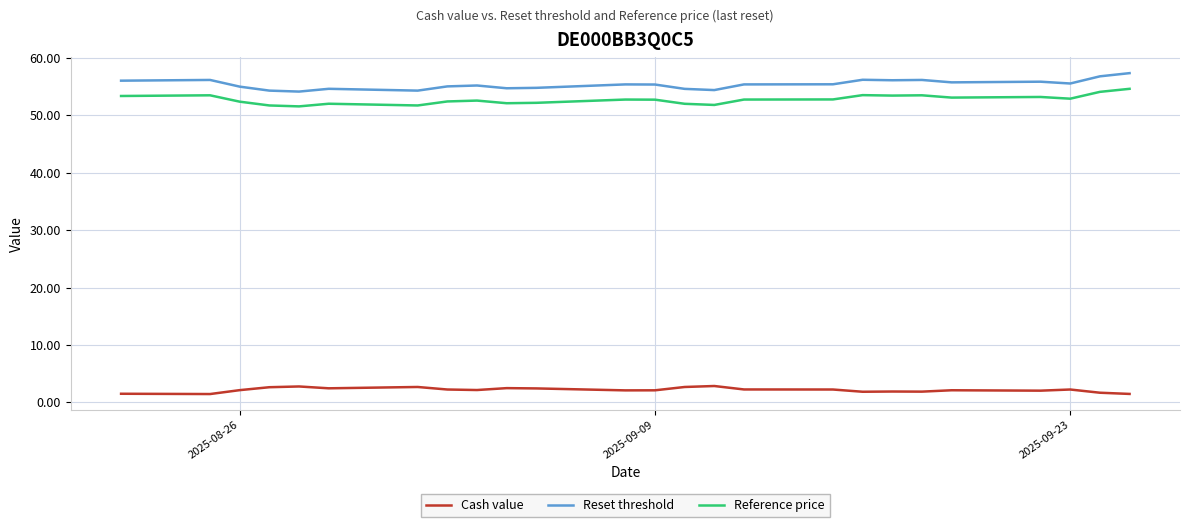

Rank the series by their maximum value, from lowest to highest.

Cash value, Reference price, Reset threshold